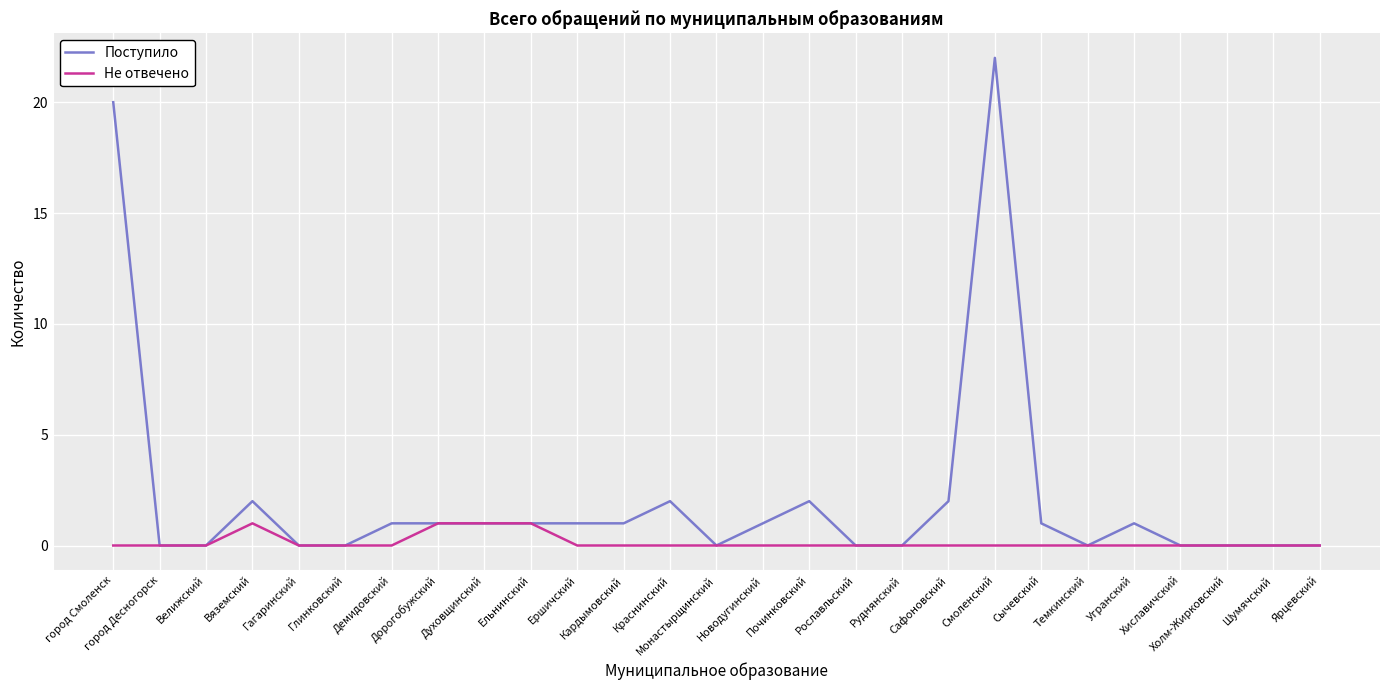

Which series has the largest range (max minus min)?

Поступило